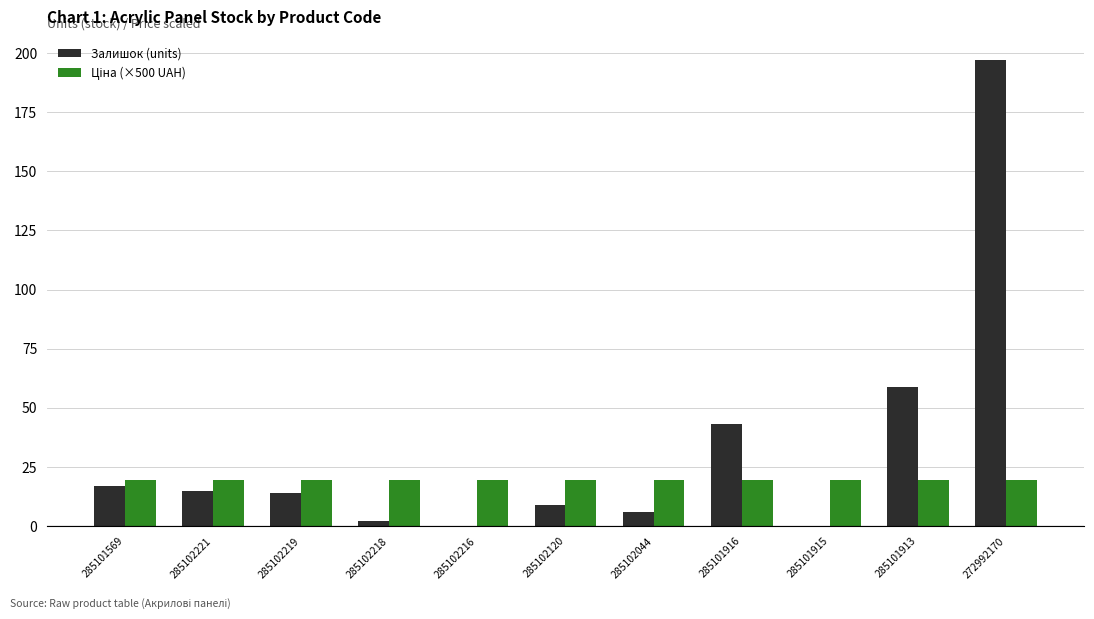

Which series has the largest total across all categories?

Залишок (units)